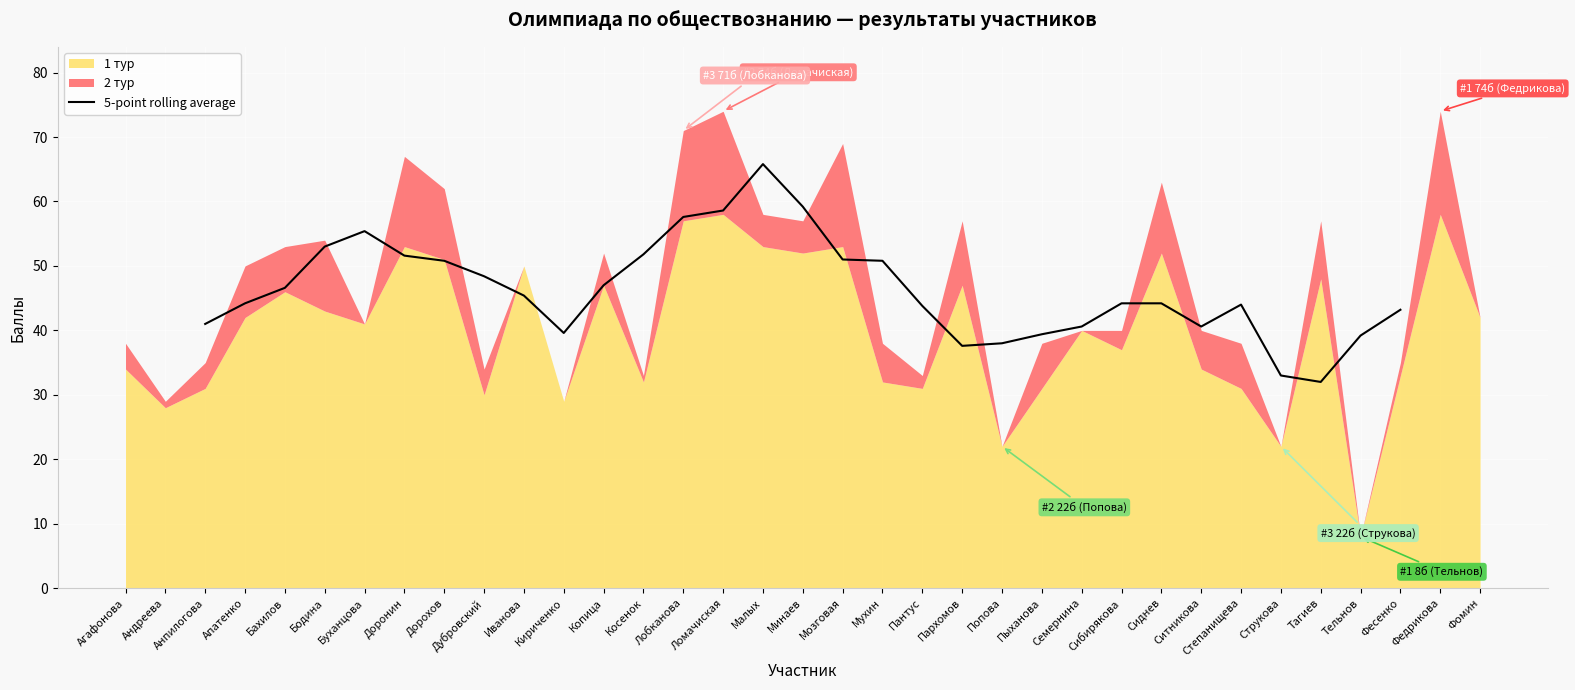

The 5-point rolling average series shows 78.4 at Дорохов. True or false?

False